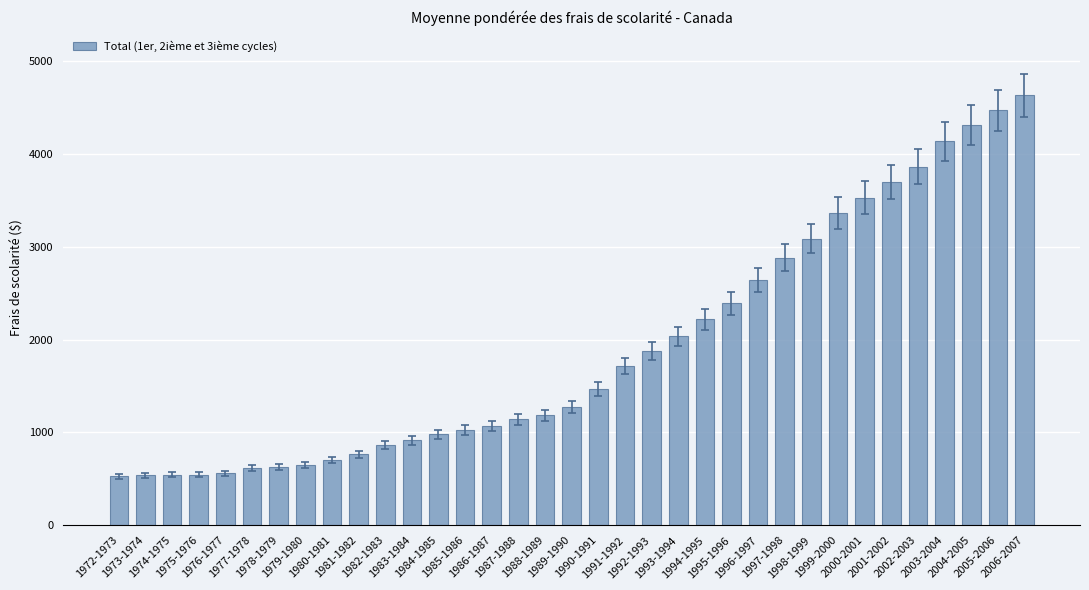

What is the average value?

1909